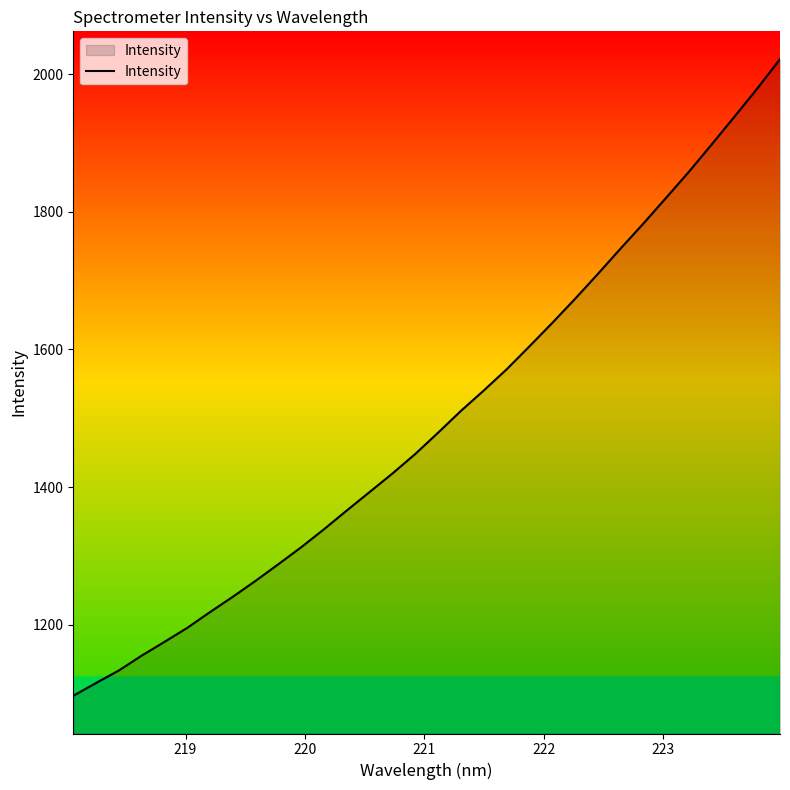

What is the greatest value displayed?

2022.2